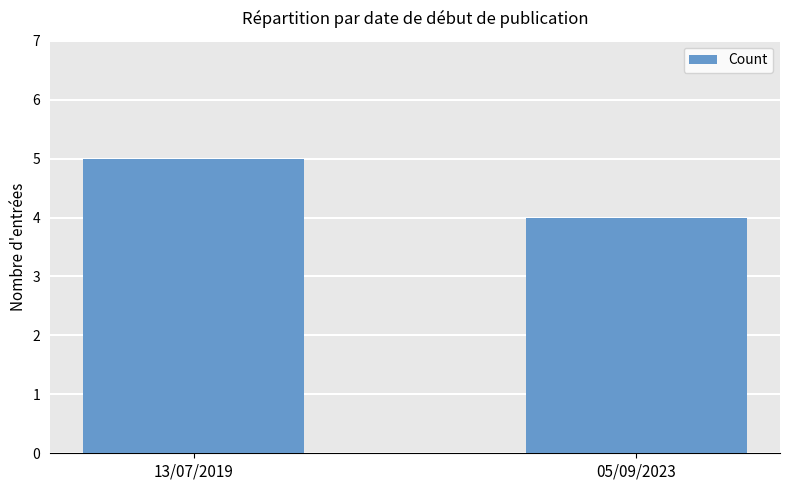

What is the change in value from 13/07/2019 to 05/09/2023?

-1